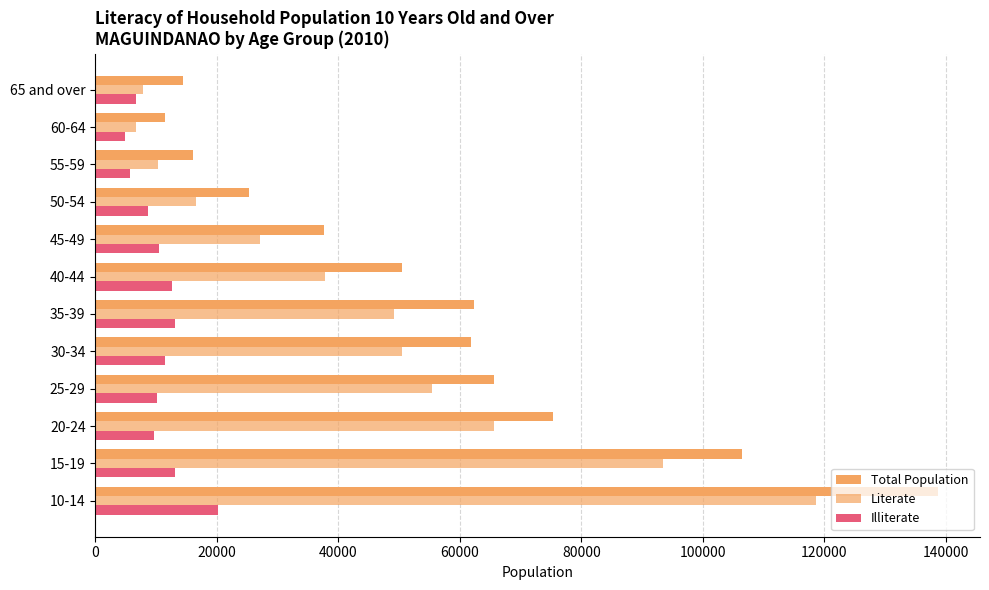

How many distinct data groups are displayed?

3